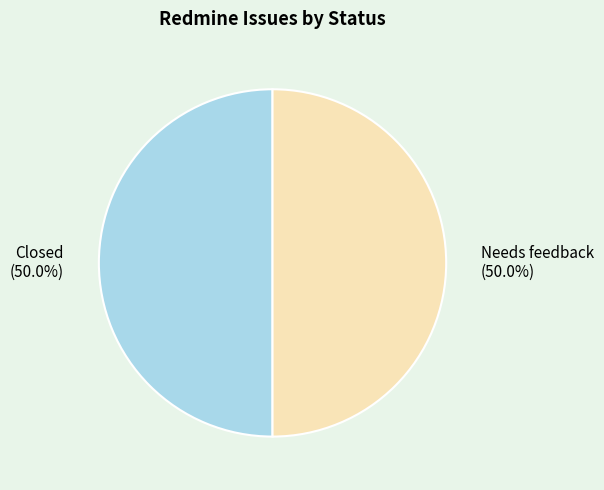

Is the sum of Needs feedback and Closed greater than half?

Yes